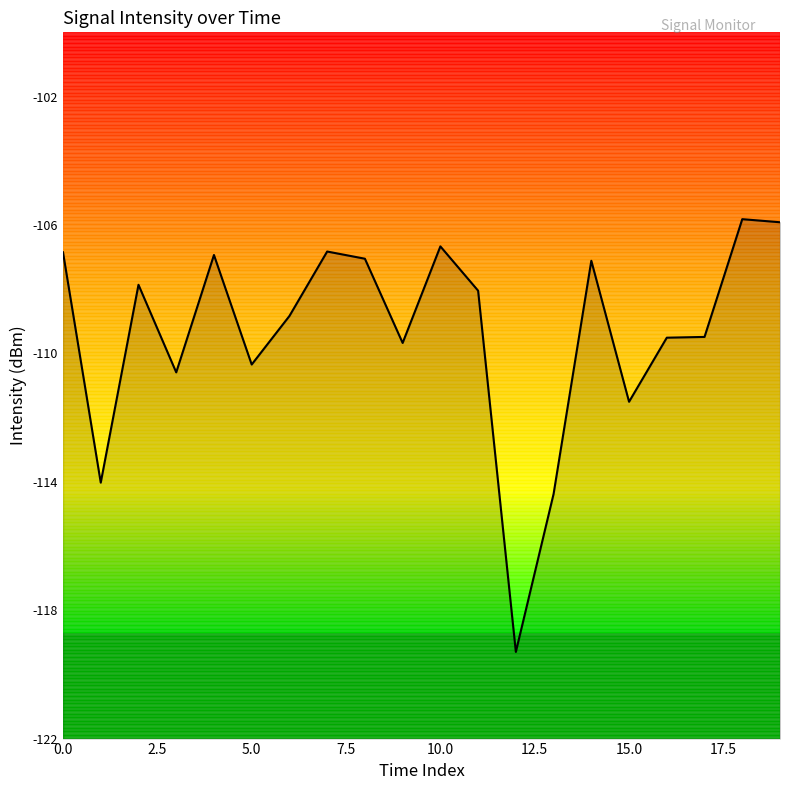

What is the difference between the maximum and minimum values?

13.5